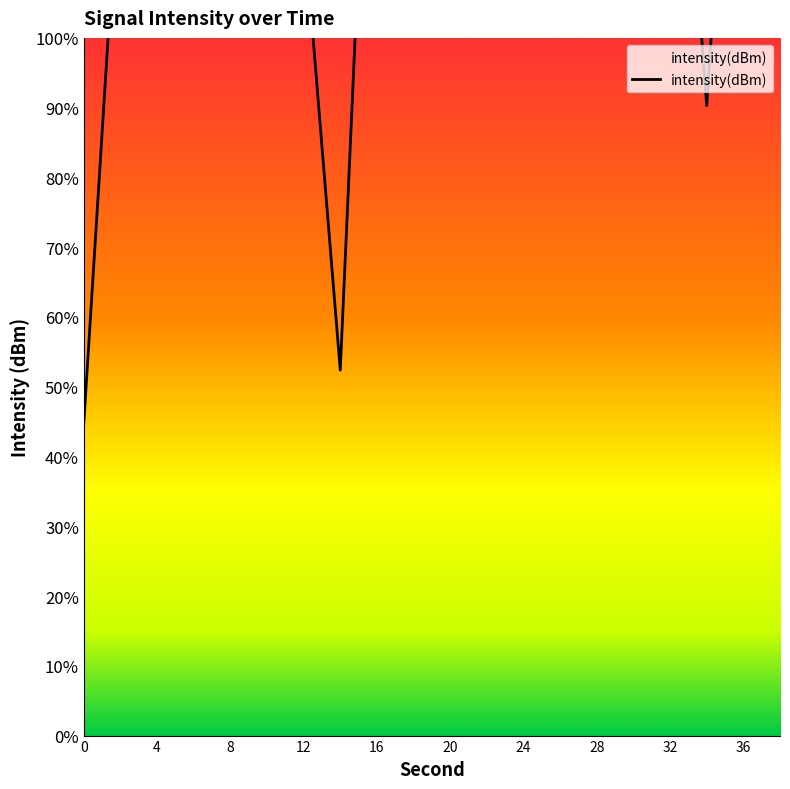

What is the value of the 1st point from the left?

-122.1